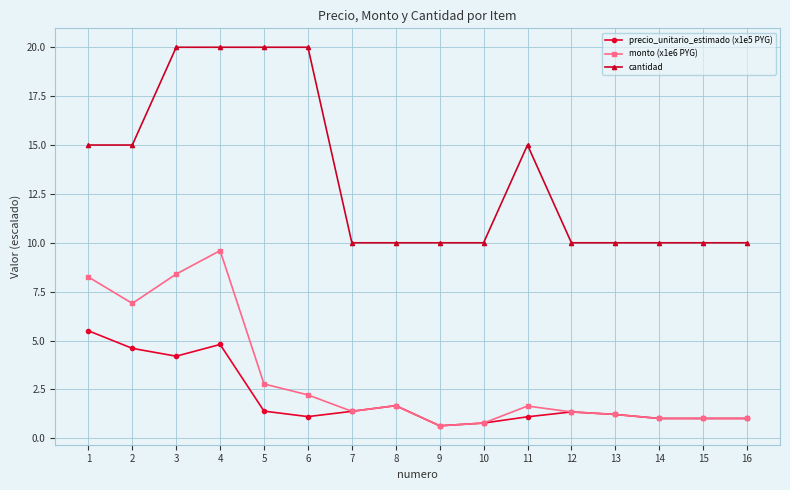

What is the smallest value displayed?

0.6